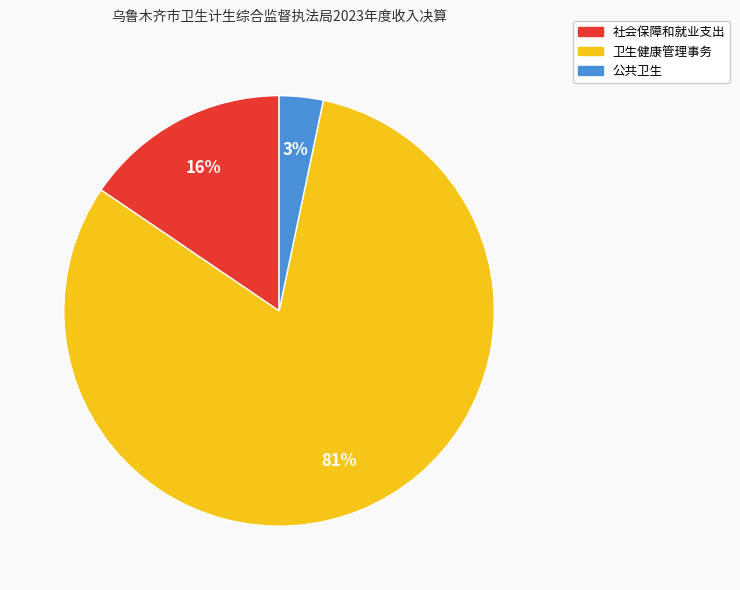

Does 卫生健康管理事务 represent more than half of the total?

Yes